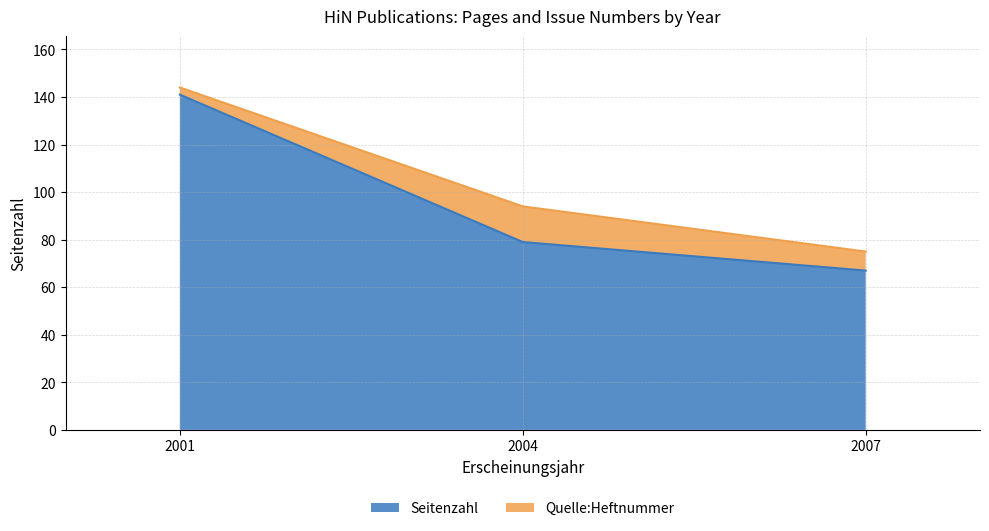

The value at 2001 is 141. True or false?

True